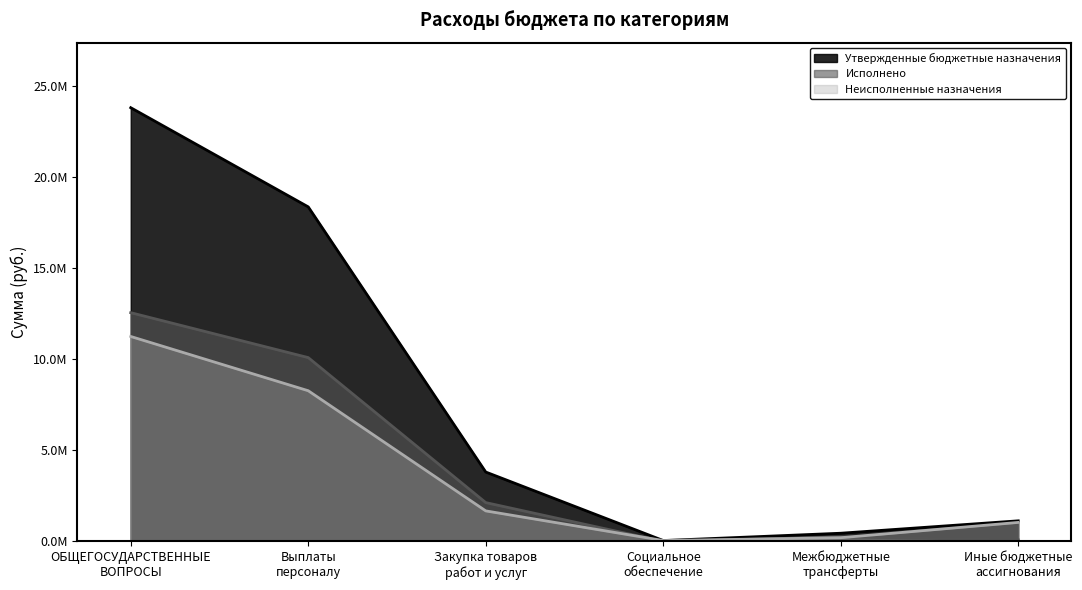

Does the chart have visible grid lines?

No